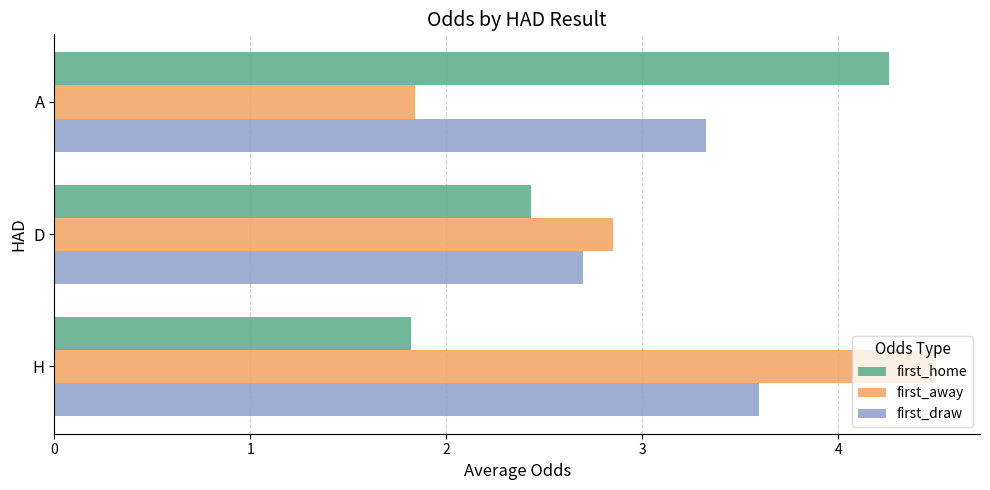

What is the average value of the first_draw series?

3.2